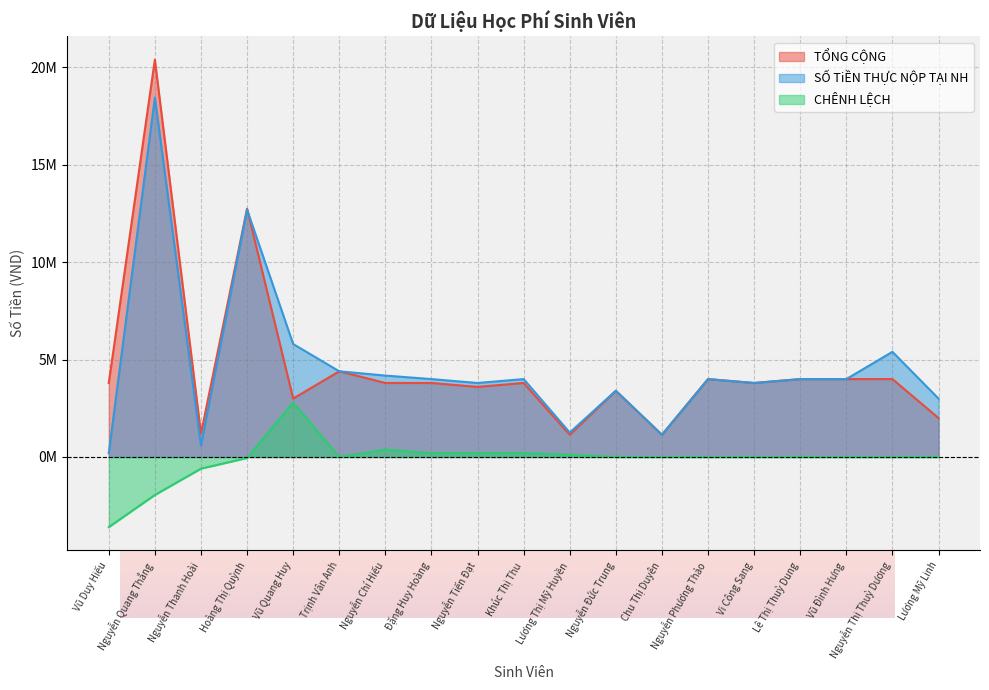

Rank the series at Vũ Đình Hưng from highest to lowest value.

TỔNG CỘNG, SỐ TiỀN THỰC NỘP TẠI NH, CHÊNH LỆCH